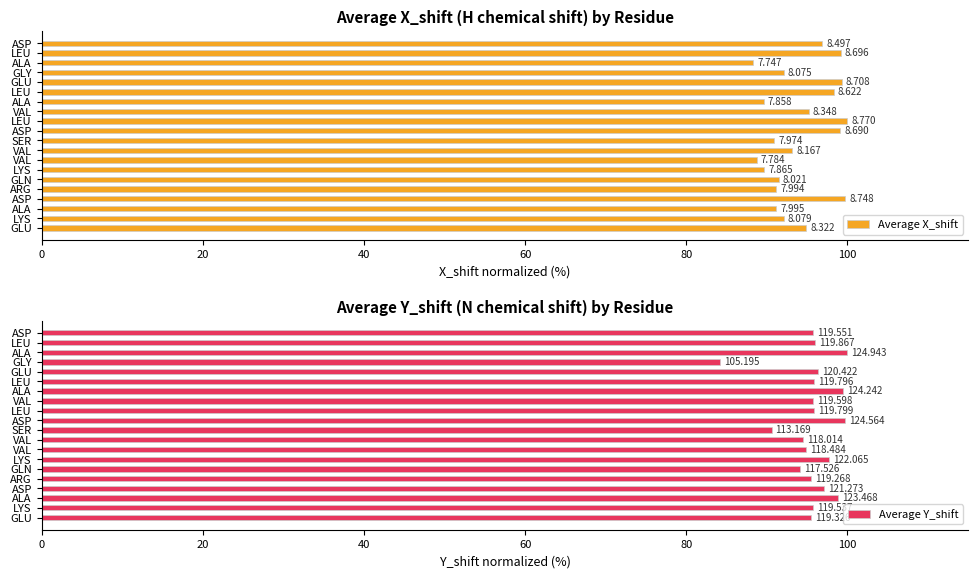

Is the value of Average X_shift at VAL greater than the value of Average Y_shift at SER?

No